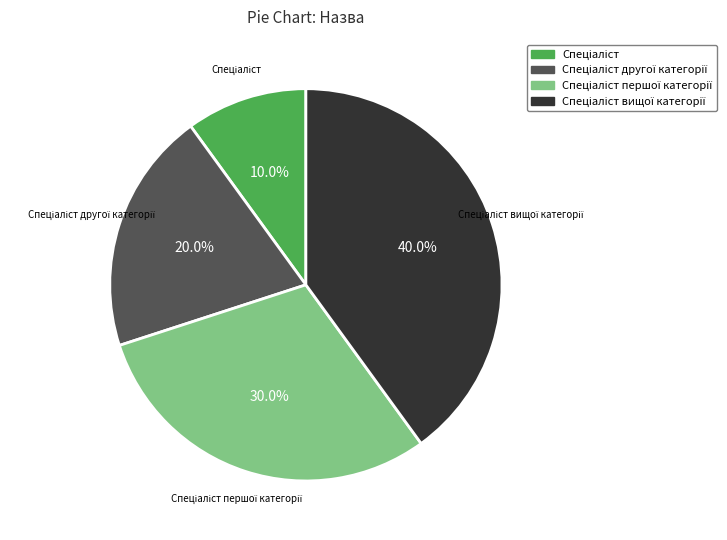

Is there a majority slice in this chart?

No